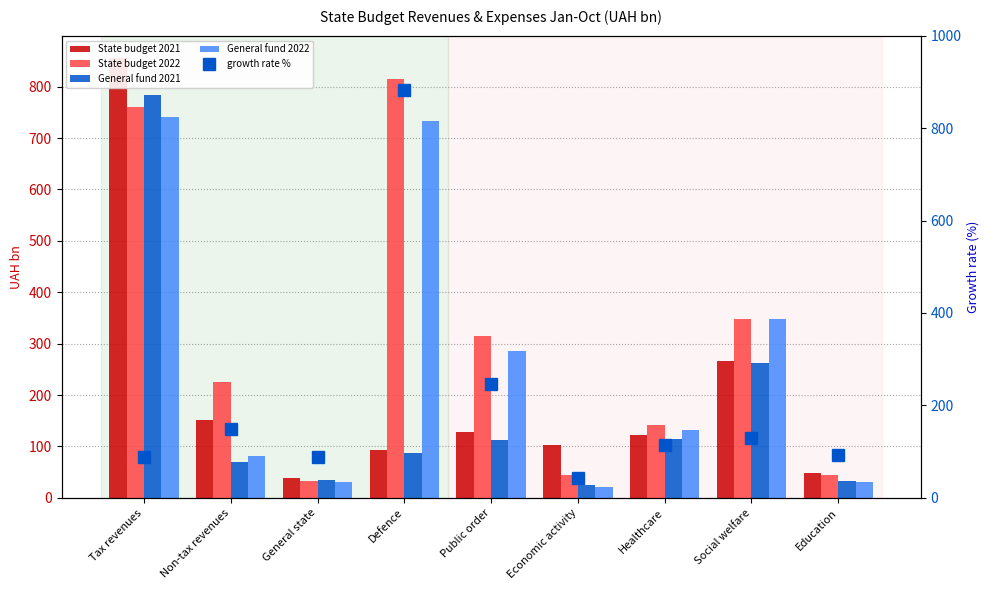

What is the approximate value of General fund 2022 at Public order?

285.0